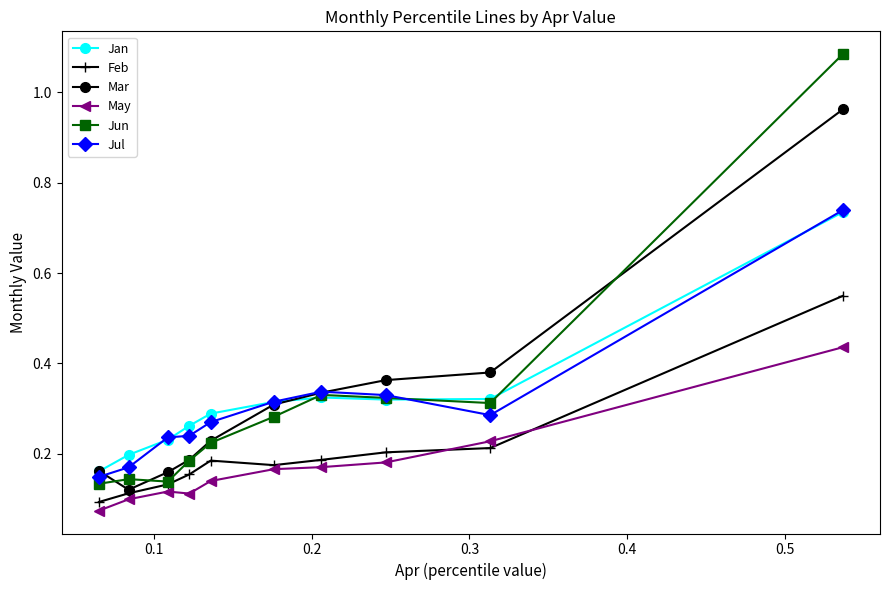

At how many categories does at least one series exceed 0?

10